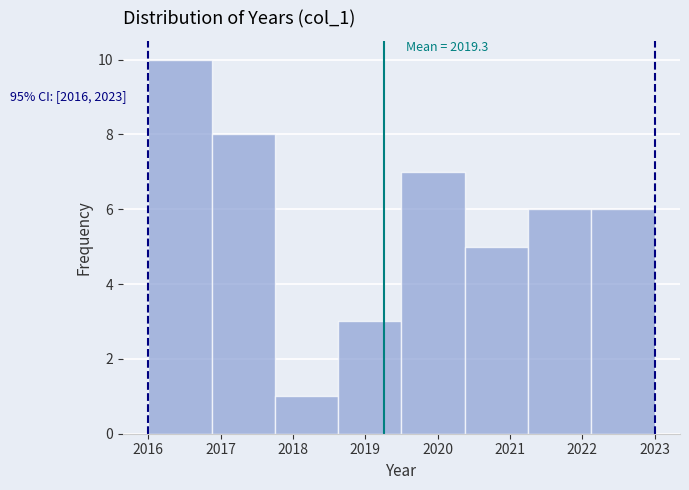

Over which range of the x-axis is the bar tallest?

2016.0 to 2016.9